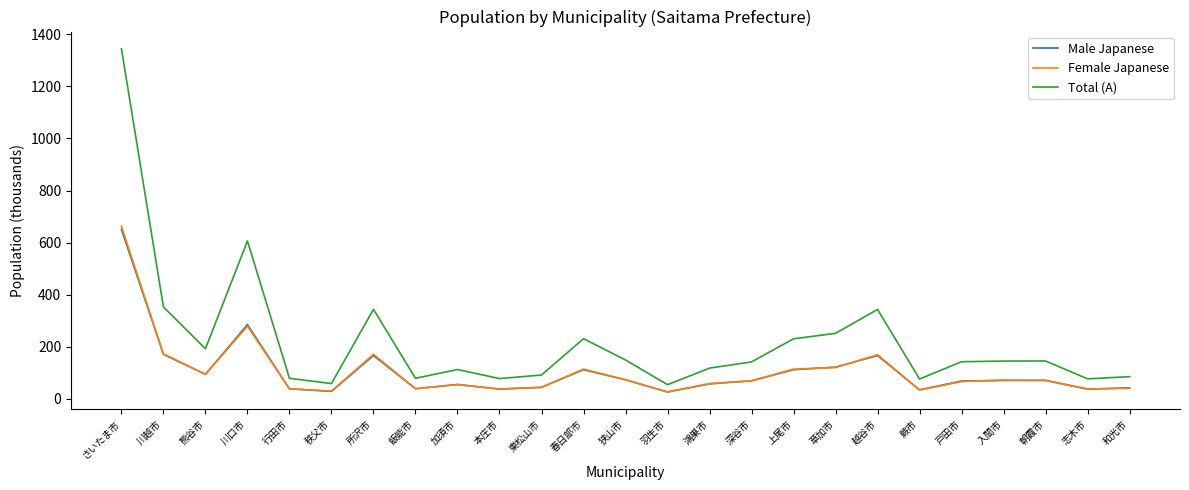

Count the number of categories in the chart.

25